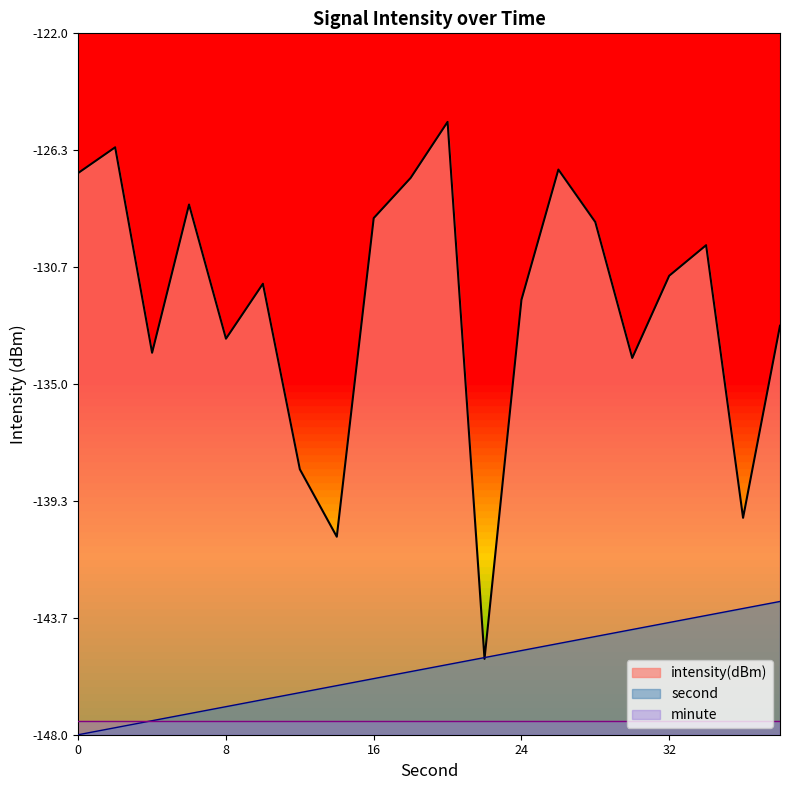

The intensity series shows -127.0 at 26. True or false?

True